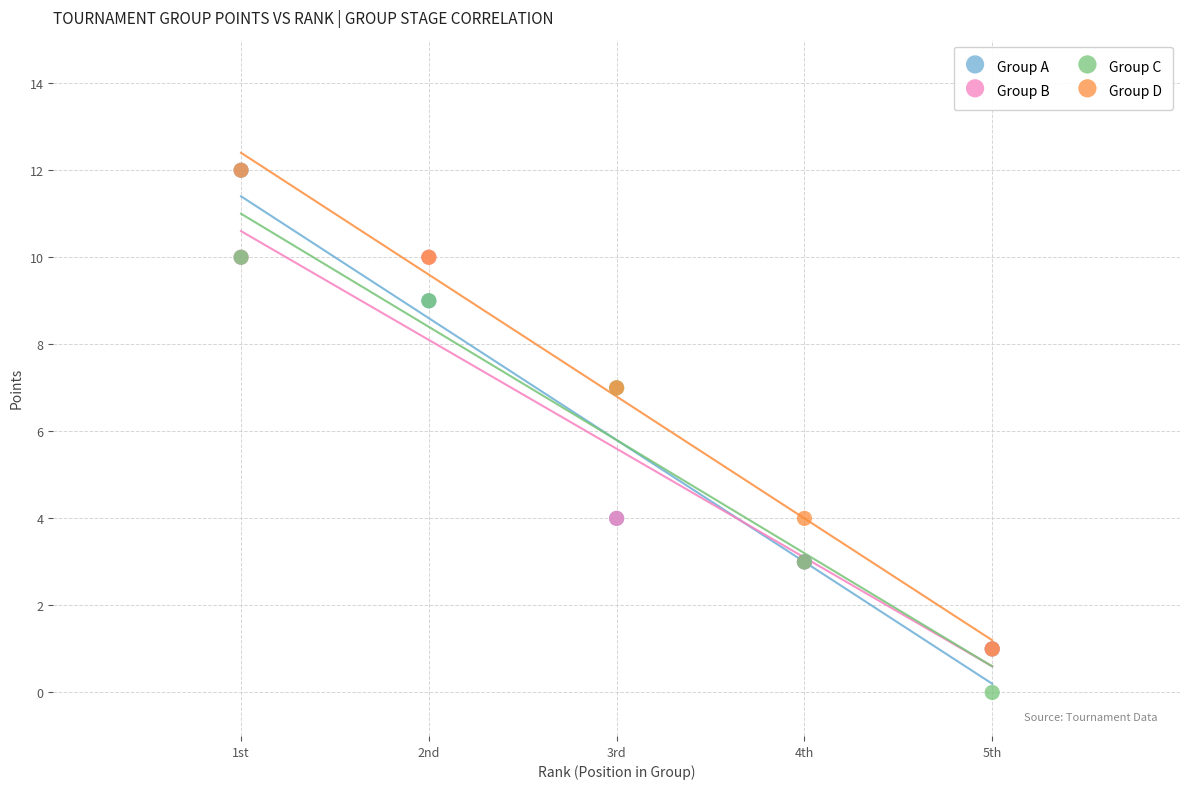

What are all the series names shown in the legend?

Group A, Group B, Group C, Group D